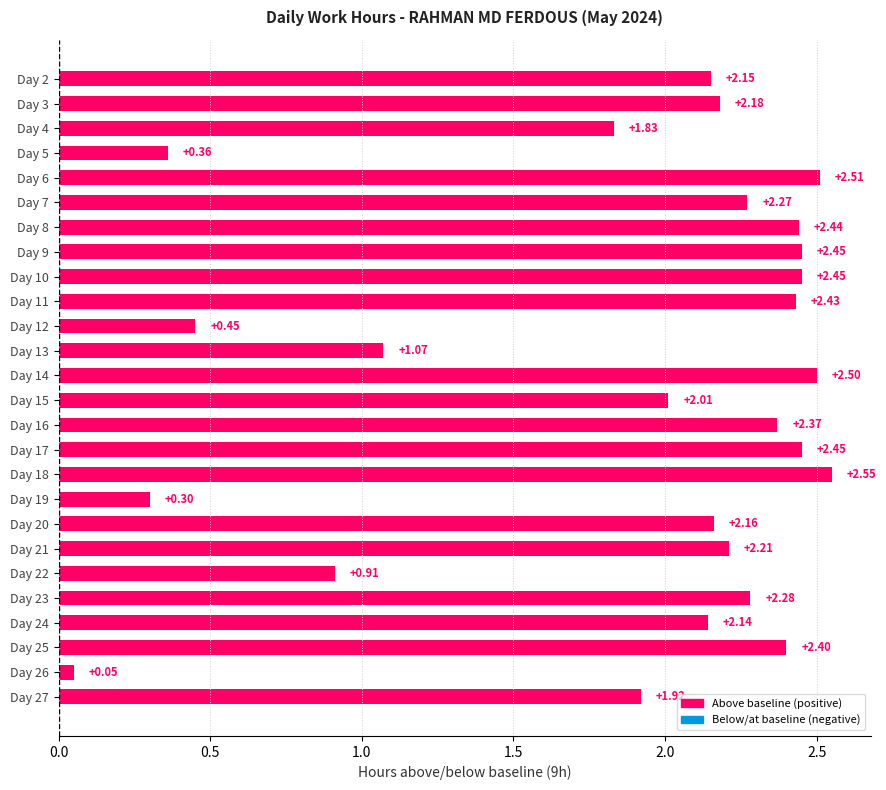

Between Day 15 and Day 2, which is larger?

Day 2